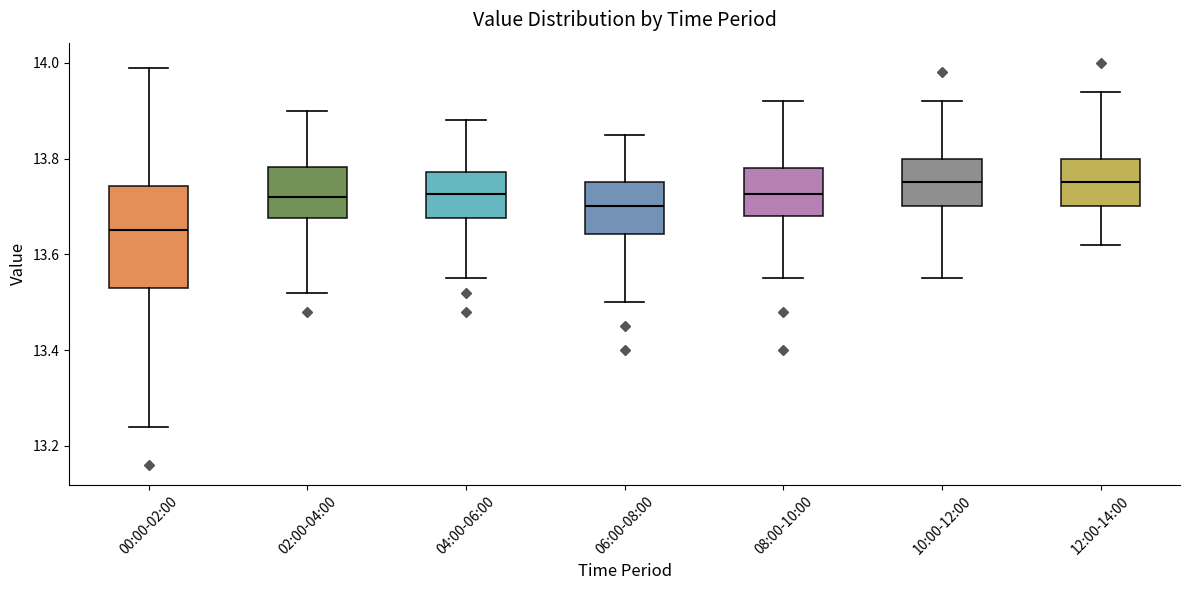

Which box is the tallest, from its lower edge to its upper edge?

00:00-02:00